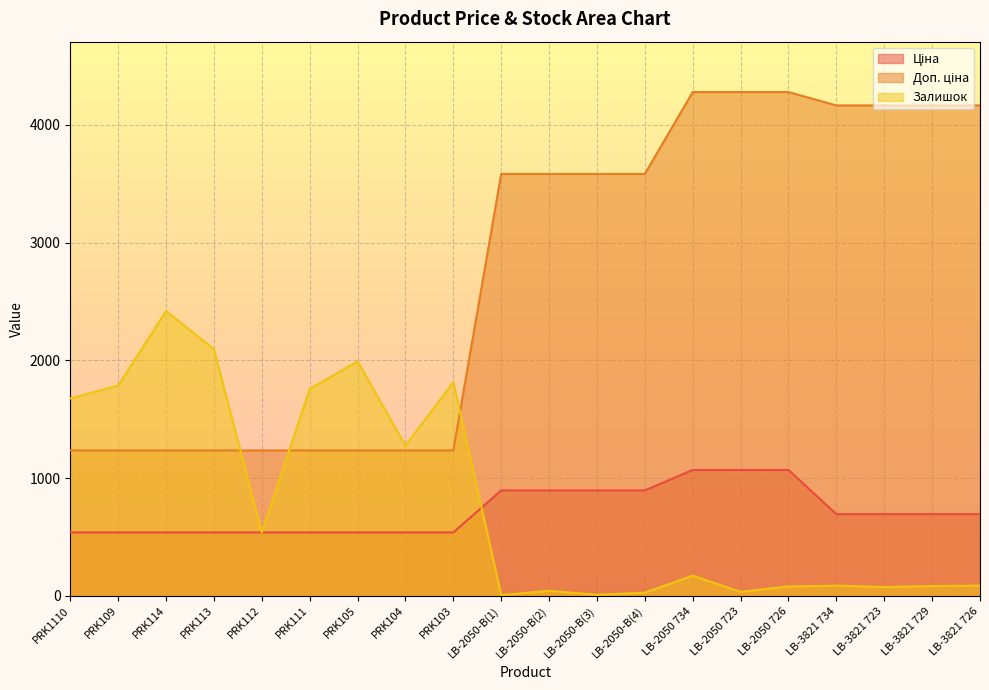

The Доп. ціна series shows 1883.1 at PRK113. True or false?

False